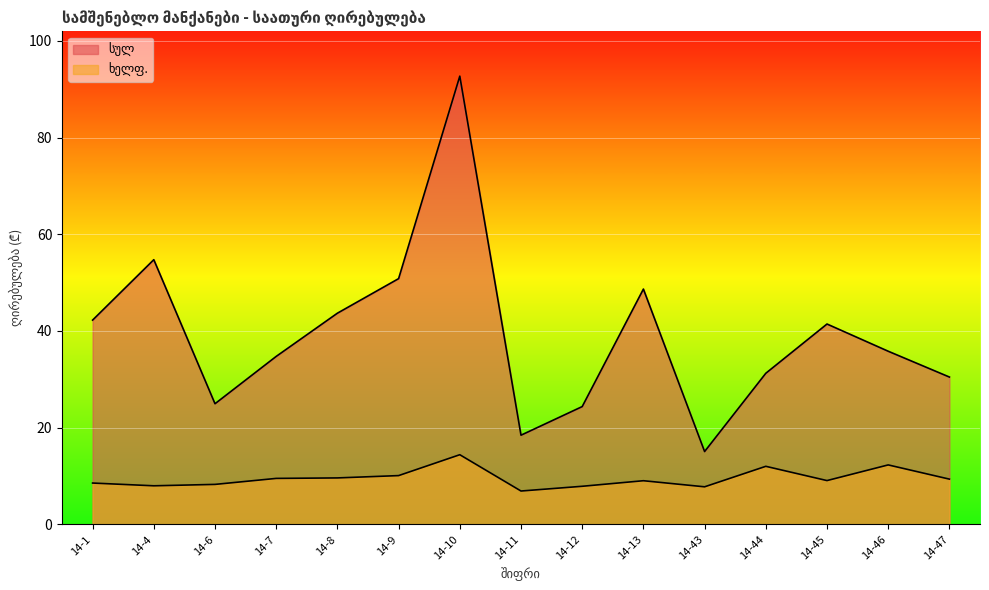

The სულ series shows 42.2 at 14-1. True or false?

True